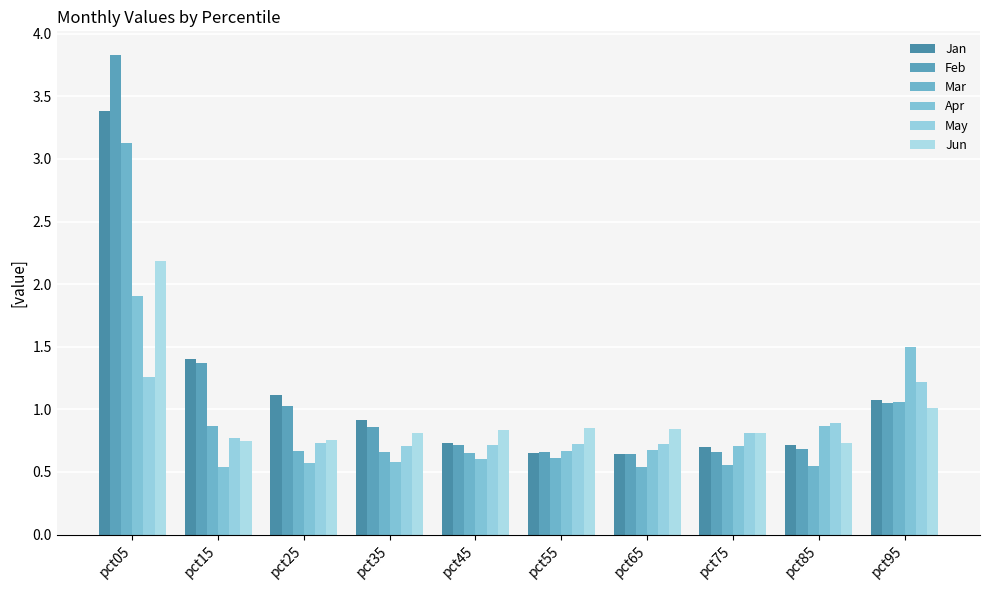

Does the chart contain any negative values?

No